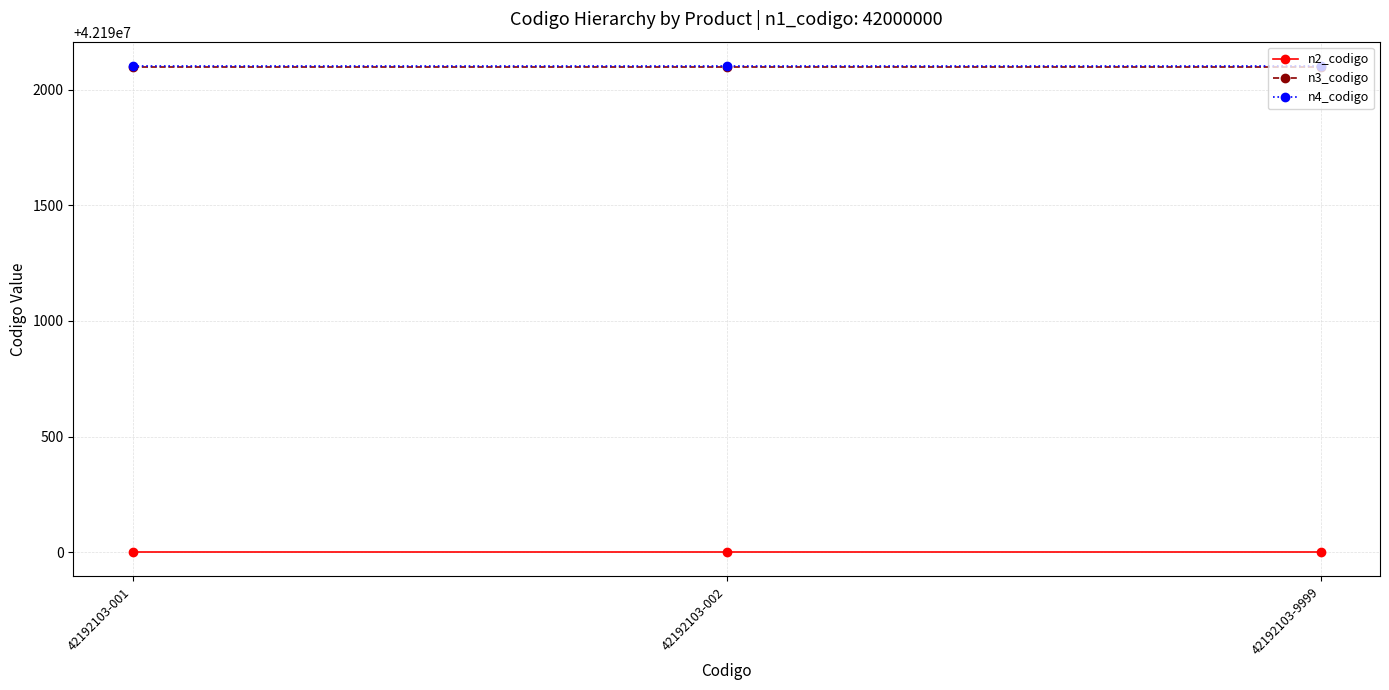

What is the sum of the n2_codigo values at 42192103-9999 and 42192103-001?

84380000